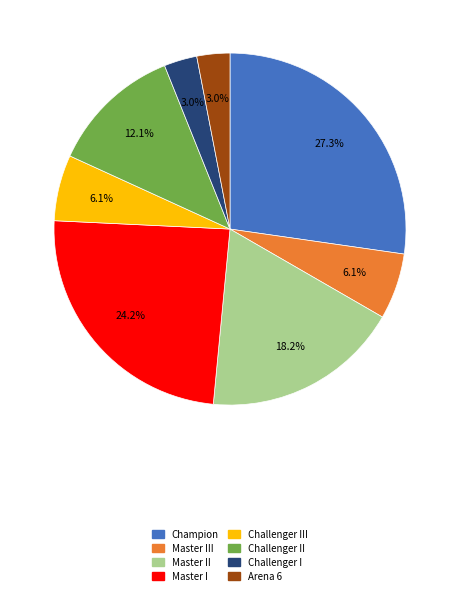

Is there any slice that represents more than half of the pie?

No